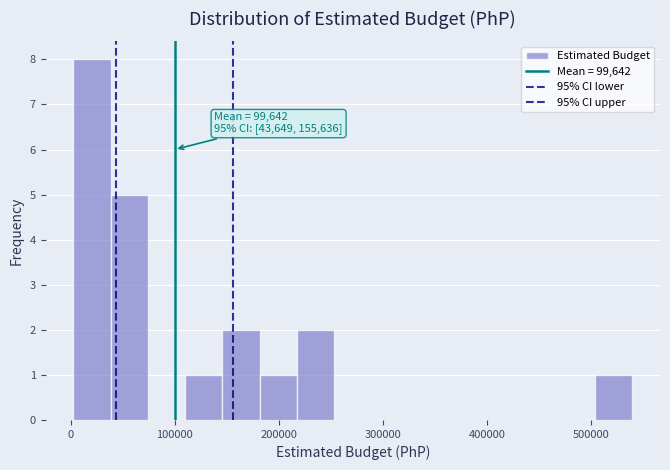

Read against the x-axis, roughly where is the centre of the tallest bar?

20000